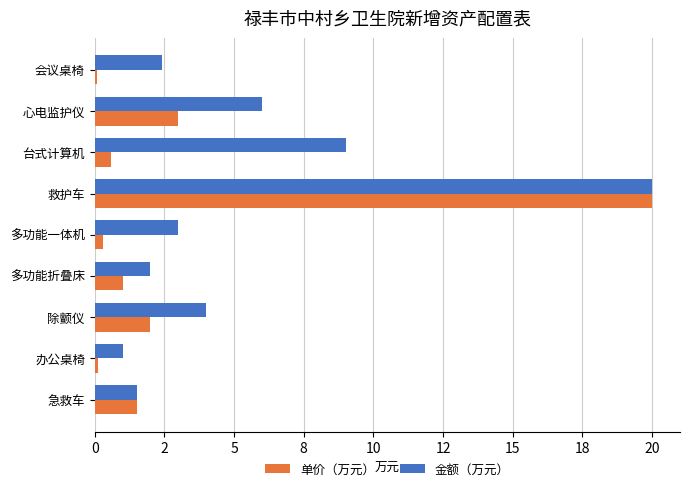

At which category is the sum across all series the highest?

救护车